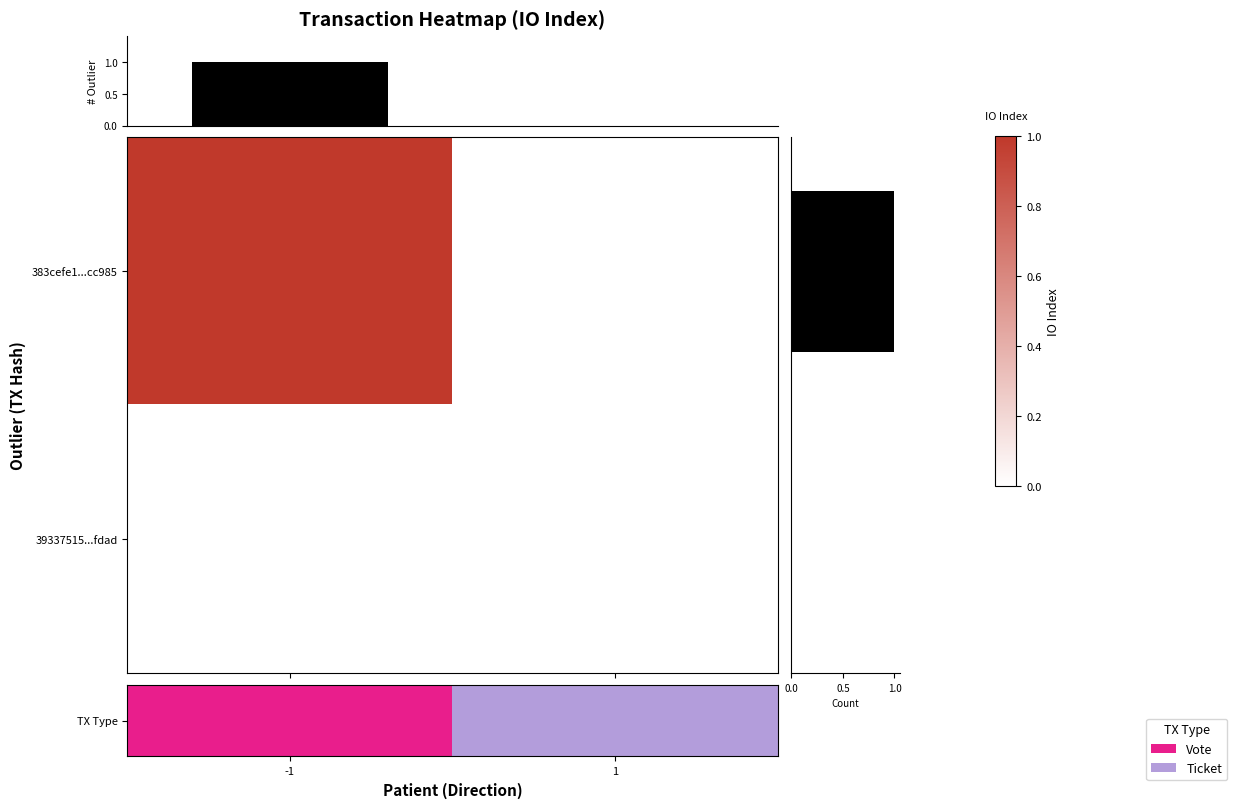

What is the difference between the maximum and minimum values in the TX Type series?

1